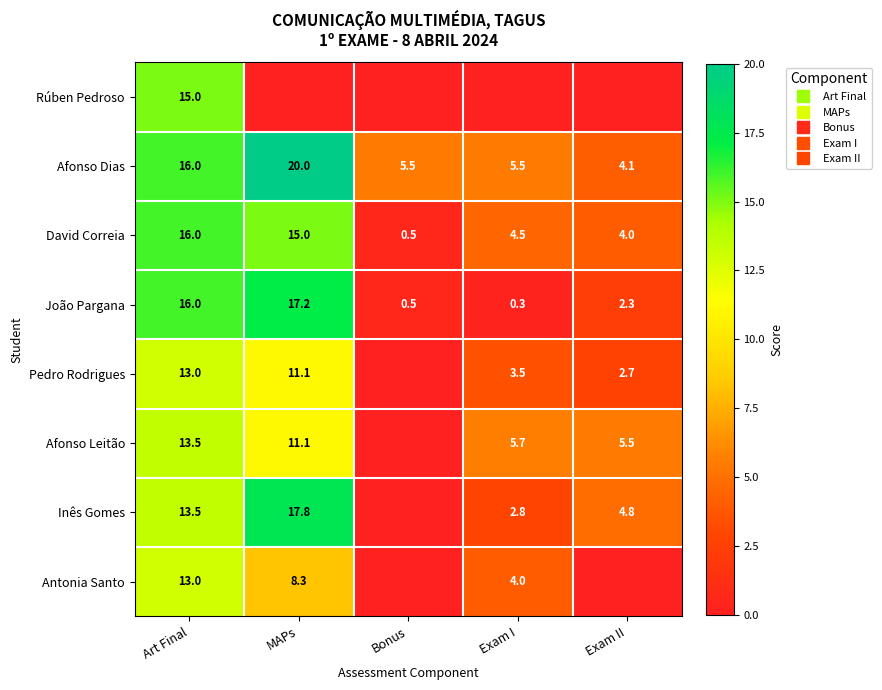

Rank the categories by Afonso Leitão value from highest to lowest.

Art Final, MAPs, Exam I, Exam II, Bonus